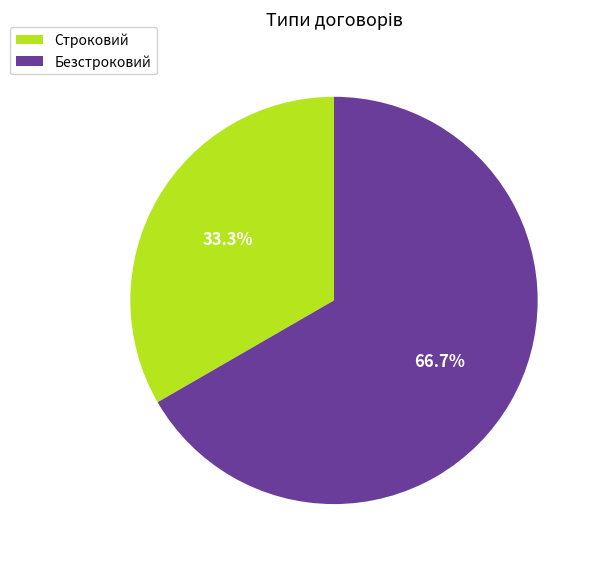

Which has a higher value, Безстроковий or Строковий?

Безстроковий